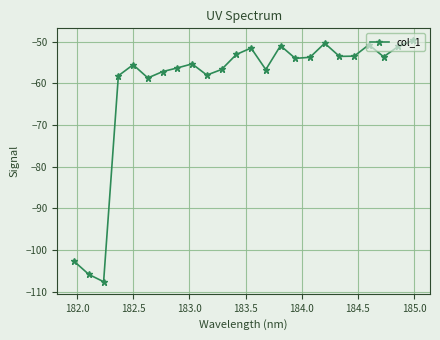

What is the value of the 6th point from the left?

-58.7